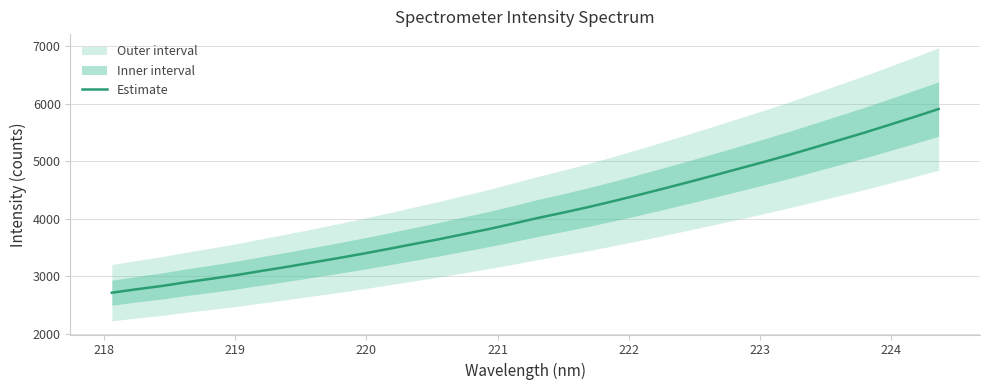

True or false: there are more than 2 points higher than both neighbors.

False